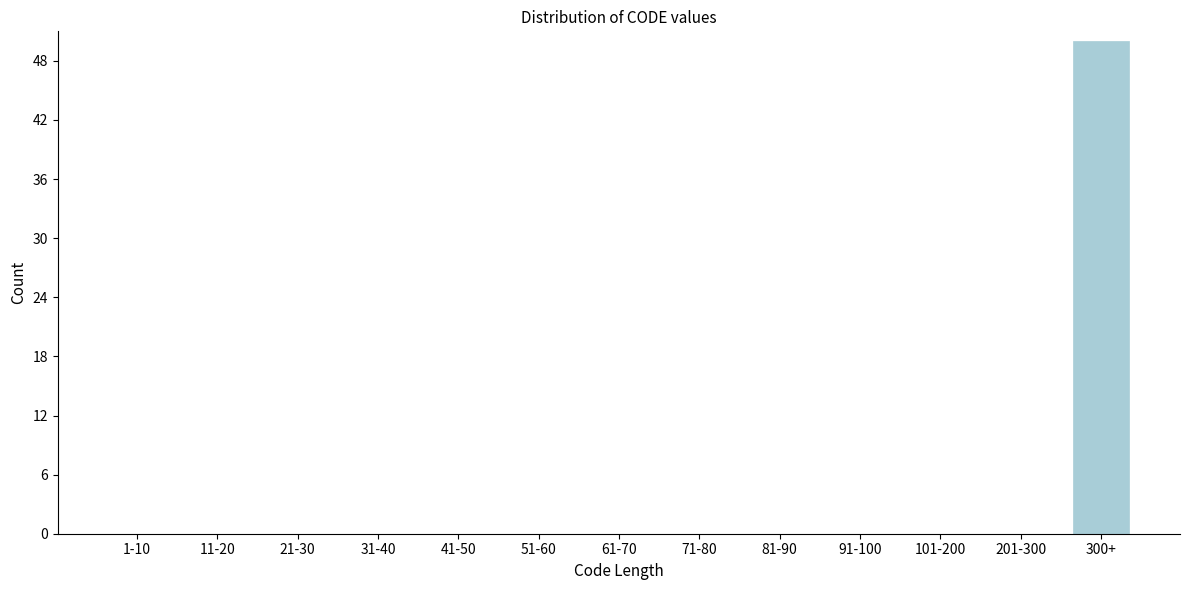

Reading left to right, what are all the values shown in this chart?

1-10=0	11-20=0	21-30=0	31-40=0	41-50=0	51-60=0	61-70=0	71-80=0	81-90=0	91-100=0	101-200=0	201-300=0	300+=50